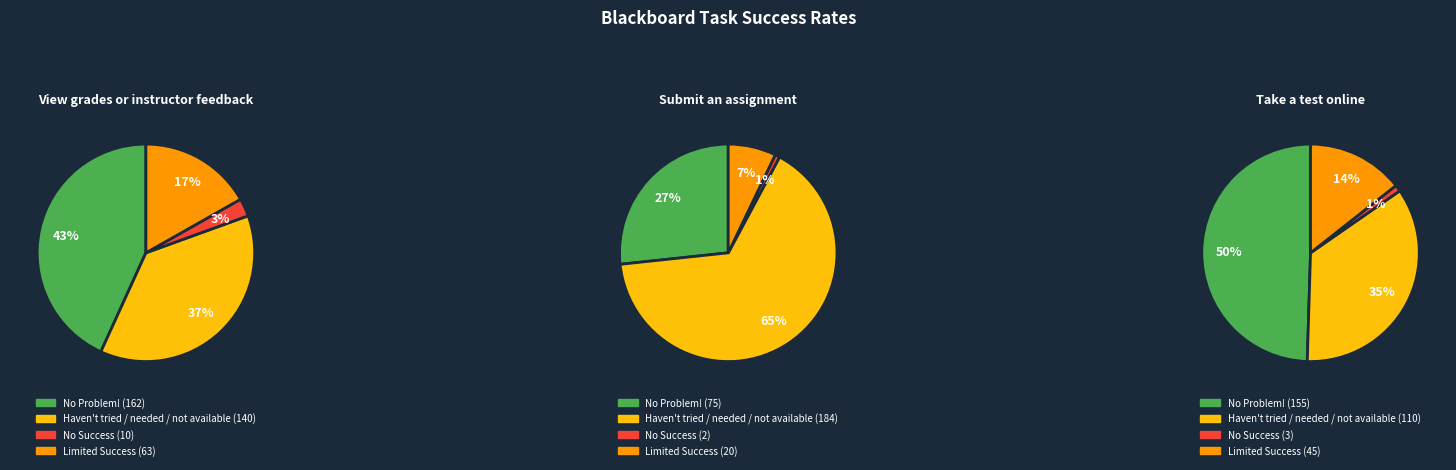

How many segments does this pie chart have?

4